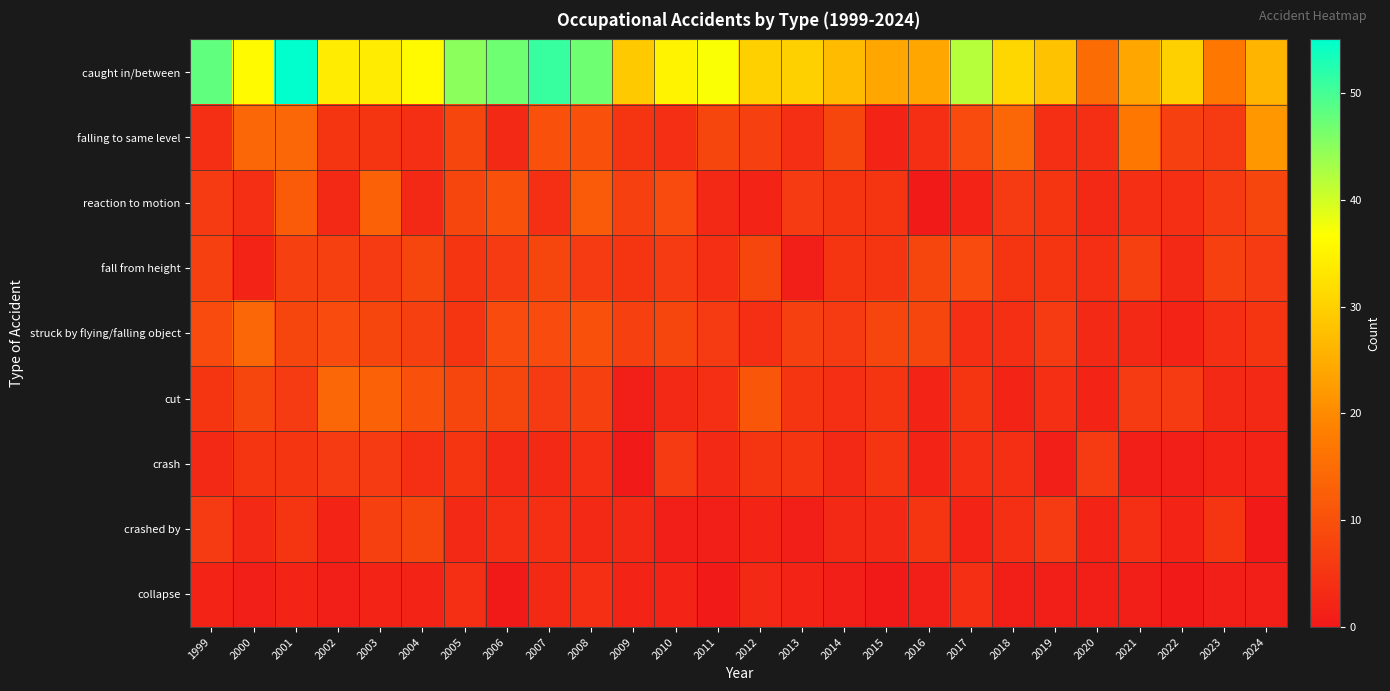

Which series has the largest total across all categories?

caught in/between